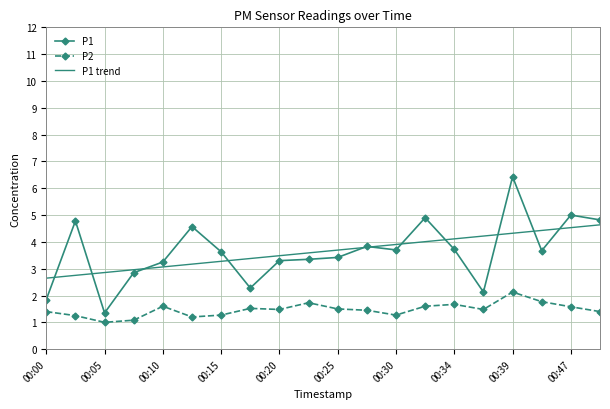

True or false: P2 and P1 trend intersect in this chart.

False